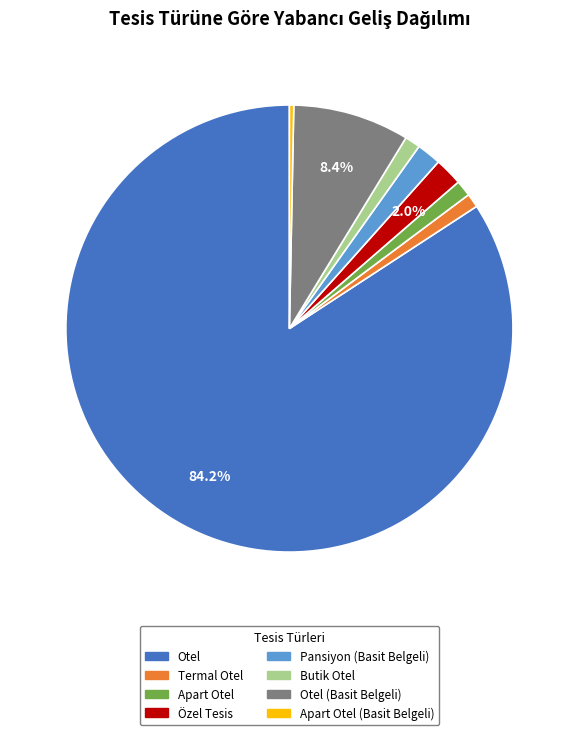

Is Otel the majority of the pie?

Yes